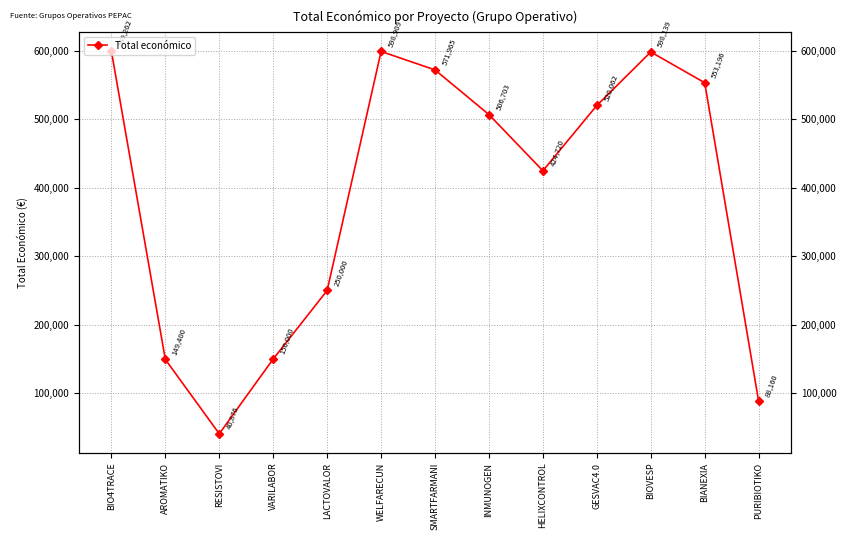

At which category does the data reach its first local peak?

WELFARECUN